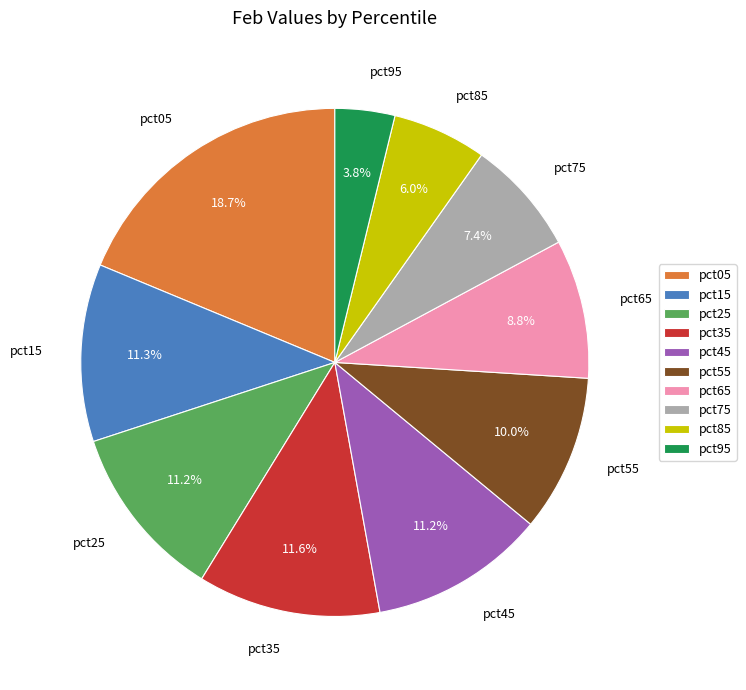

Does pct95 account for over 50% of the chart?

No